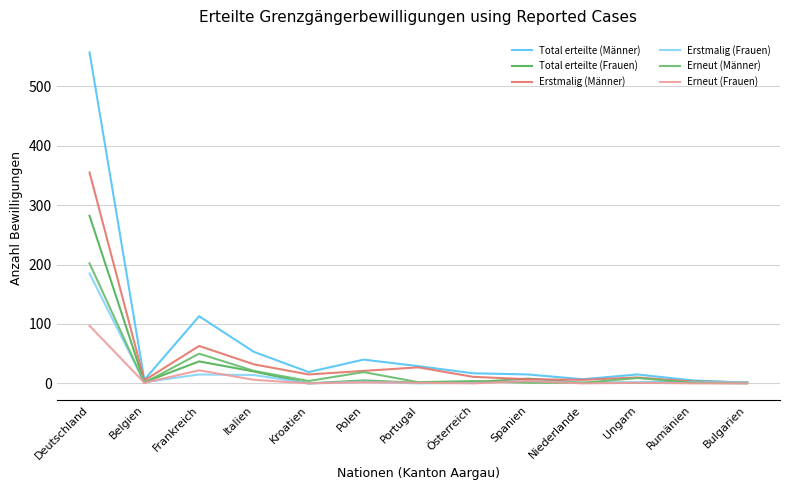

In Total erteilte (Männer), how many points are higher than both neighbors (excluding endpoints)?

3